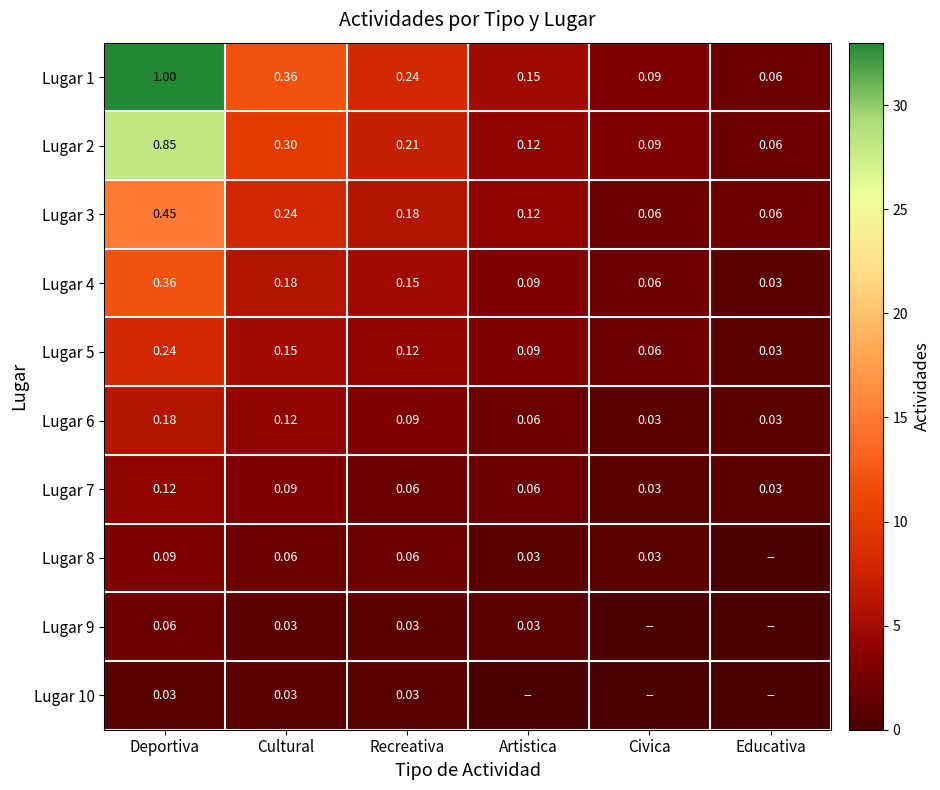

Is the value of Lugar 6 at Artistica greater than the value of Lugar 4 at Cultural?

No